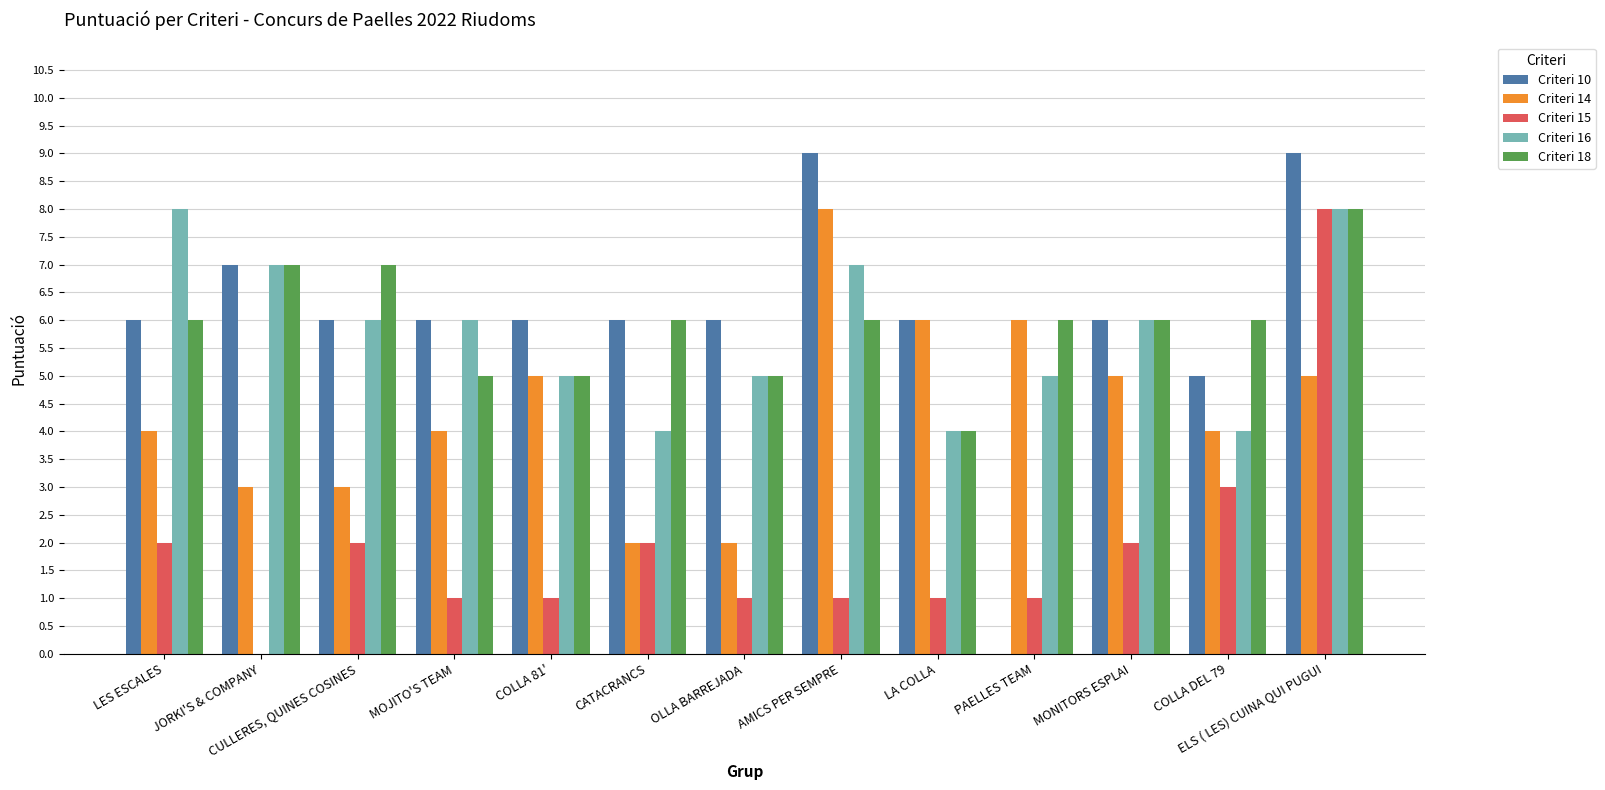

How many distinct data groups are displayed?

5